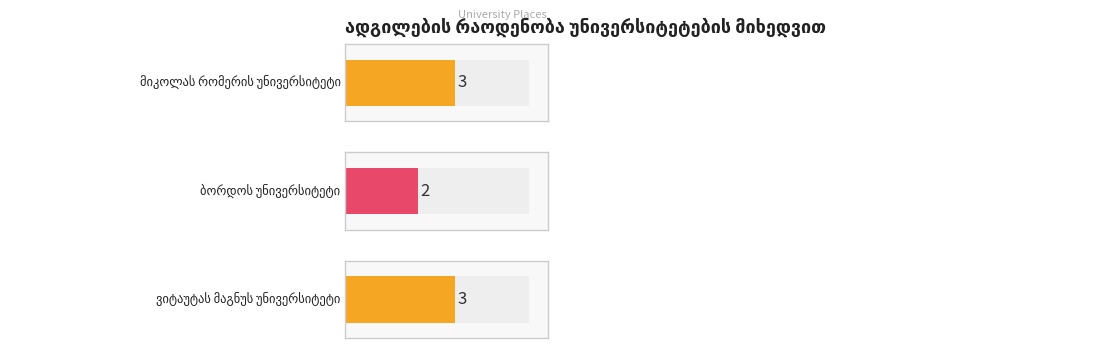

Which has a higher value, 1 or 3?

1